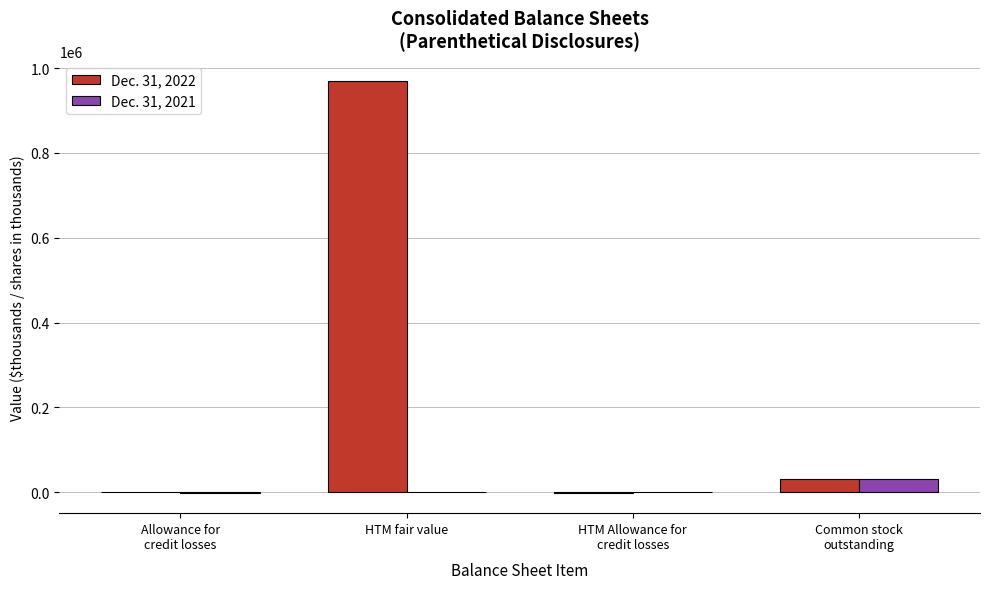

At which category is the sum across all series the highest?

HTM fair value